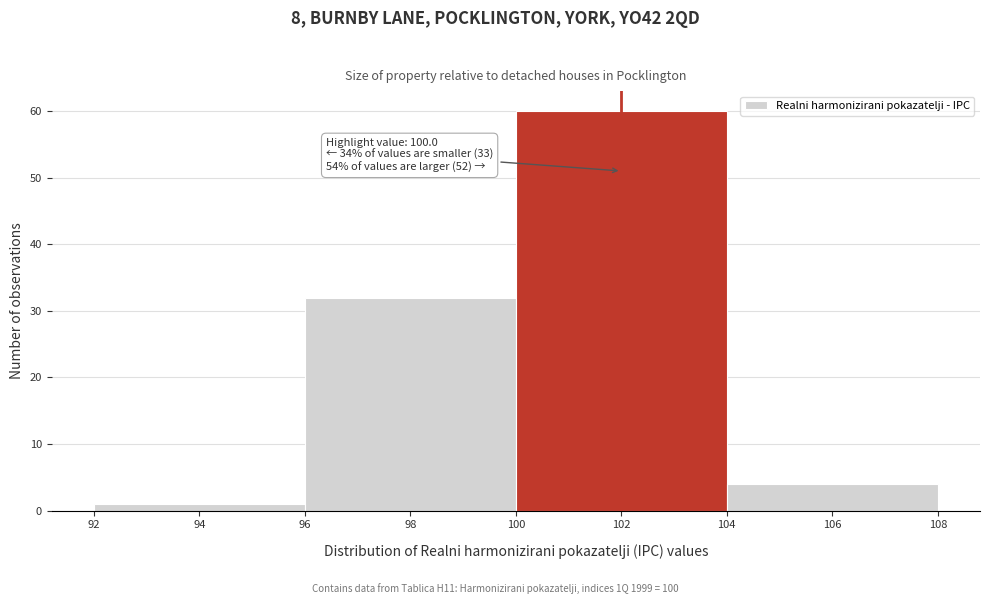

Over which range of the x-axis is the bar tallest?

100 to 104